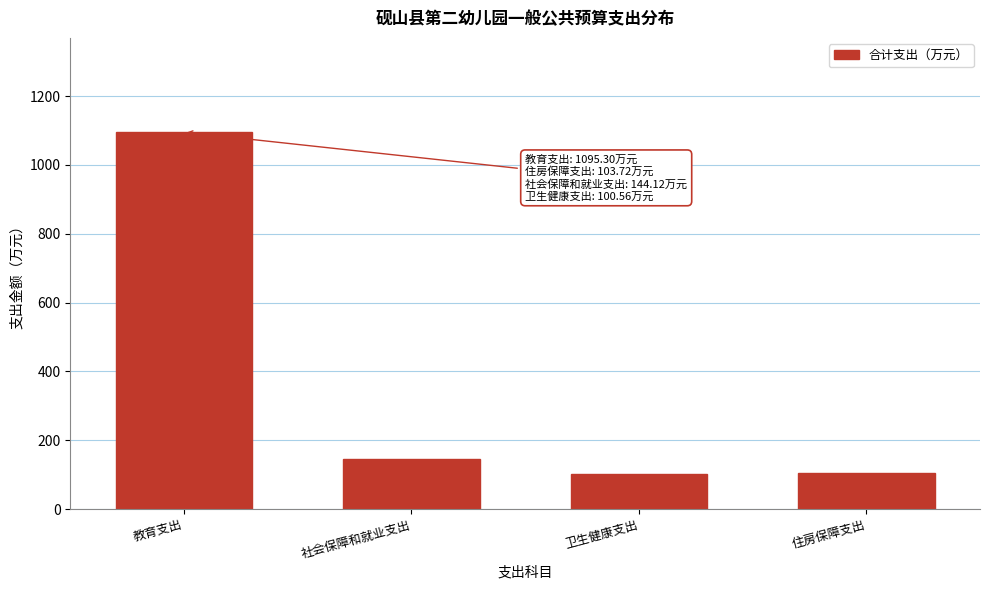

What is the value of the 1st bar from the left?

1095.3